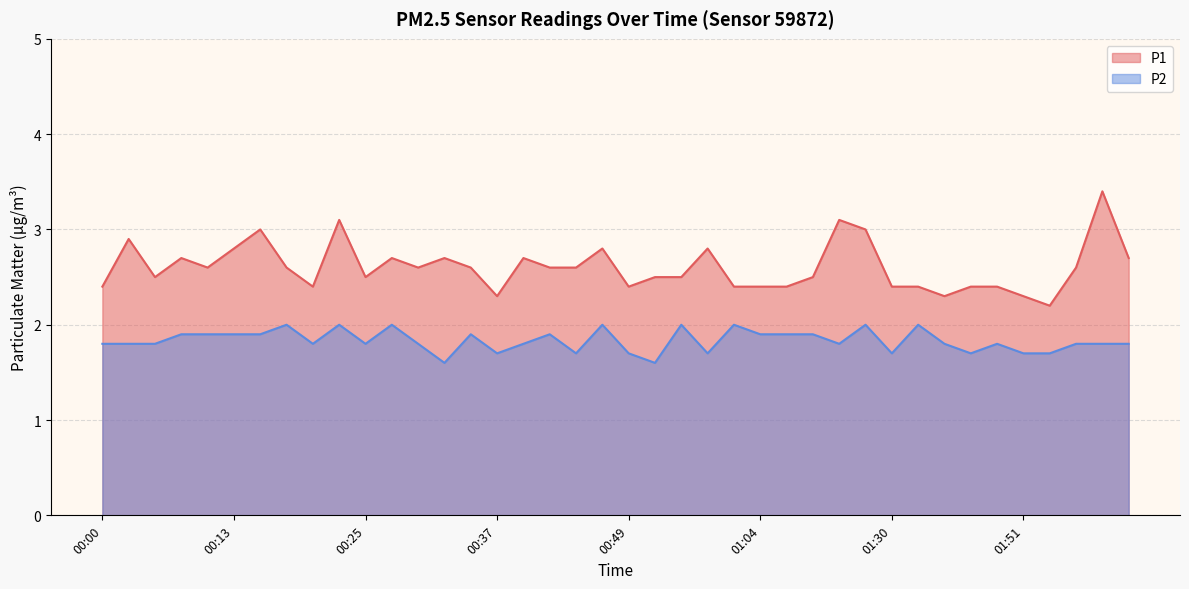

What is the sum of the P1 values at 01:44 and 01:02?

4.7